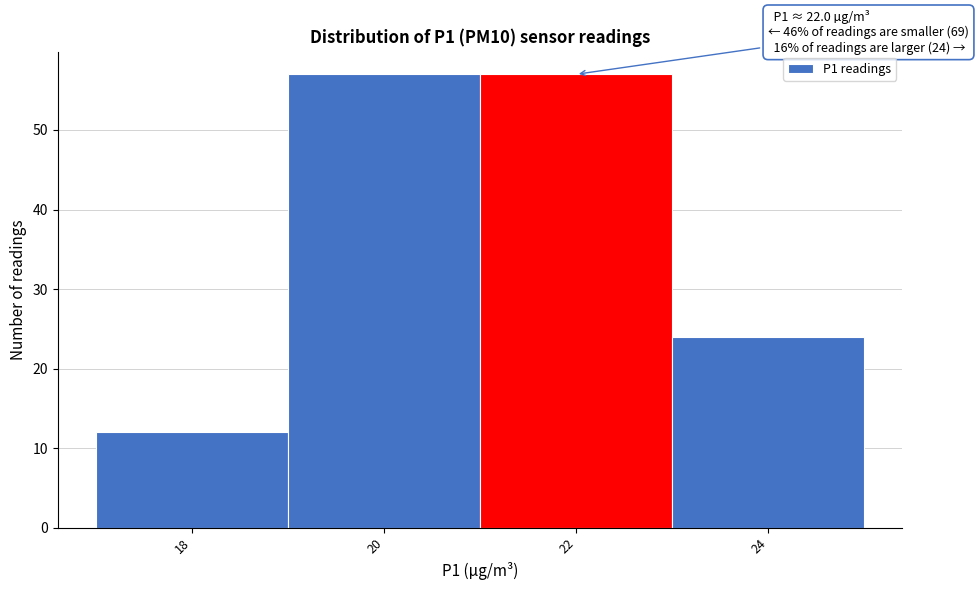

Reading left to right, list all the values displayed in this chart.

18=12	20=57	22=57	24=24